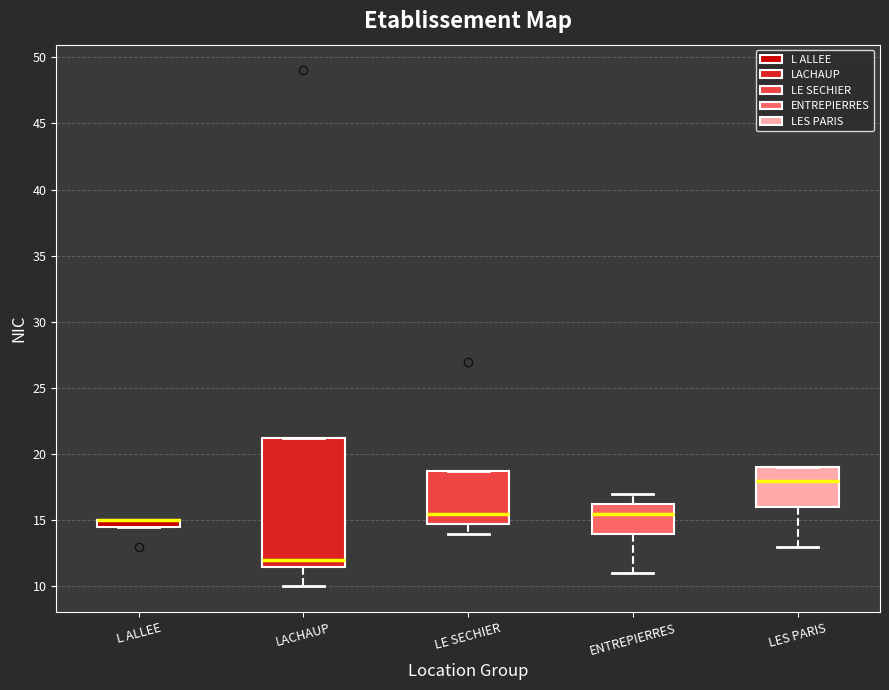

Where does the median line of the box for LES PARIS sit on the y-axis? The values are not printed on the chart, so give them approximately, as read against the axis.

18.0